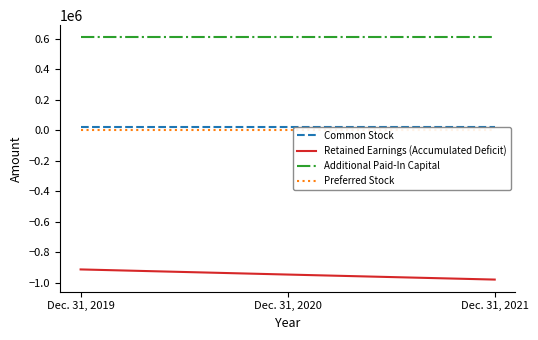

Where is Common Stock nearest to the value 20006?

Dec. 31, 2019